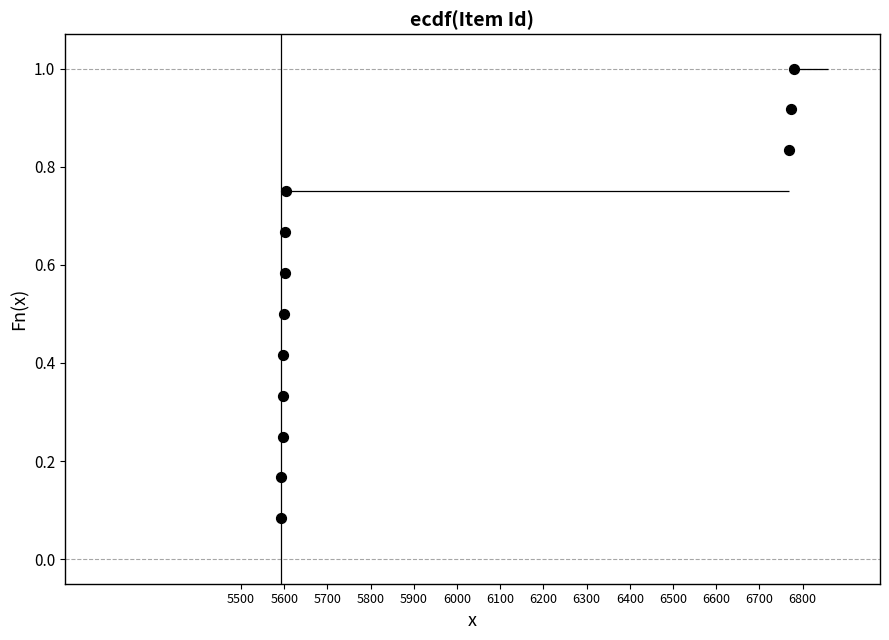

What is the average Y value?

0.5